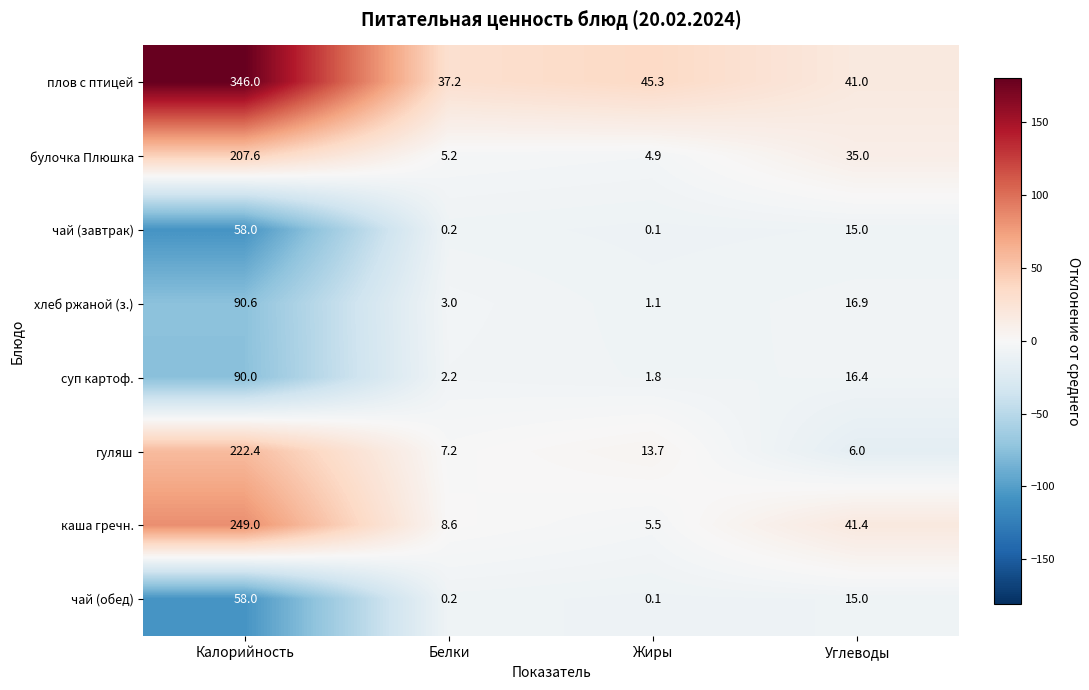

Which category has the highest value in the булочка Плюшка series?

Калорийность